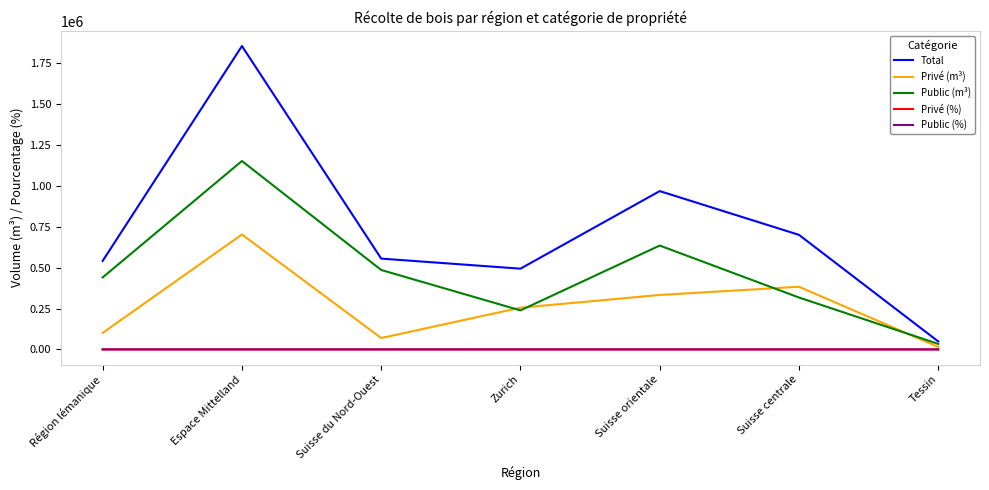

Is the value of Public (%) at Suisse centrale greater than the value of Public (m³) at Suisse orientale?

No